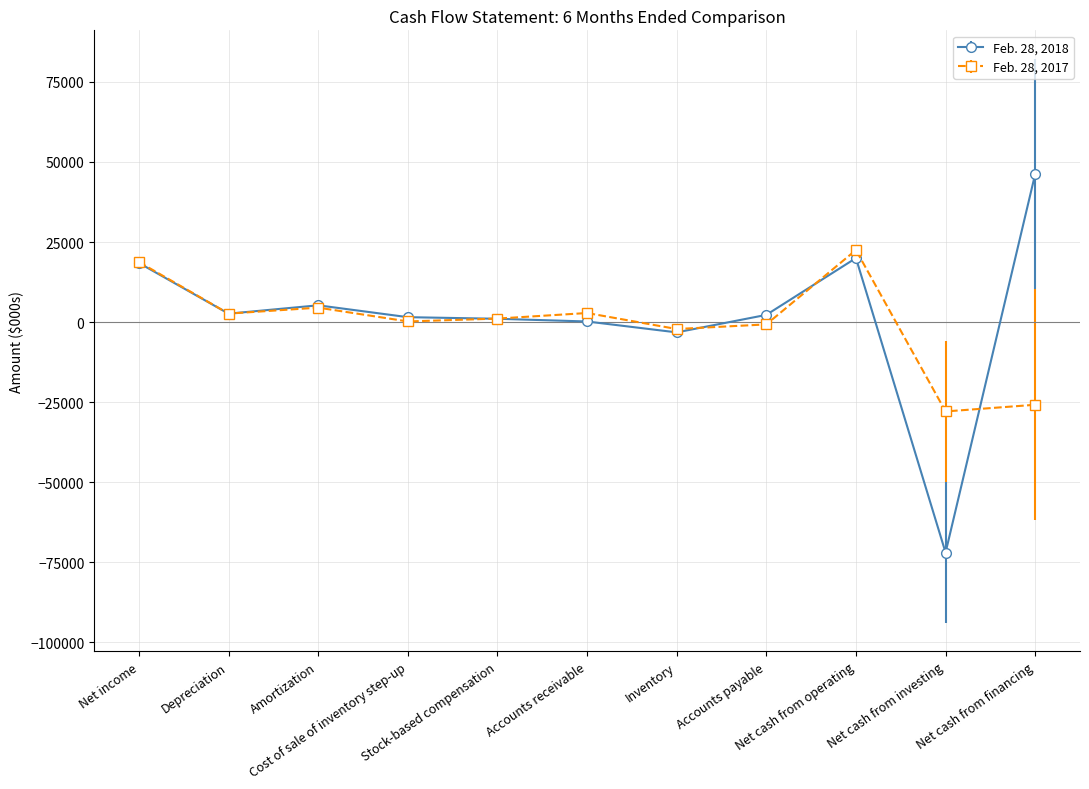

How many values in the Feb. 28, 2017 series are below 1090?

5